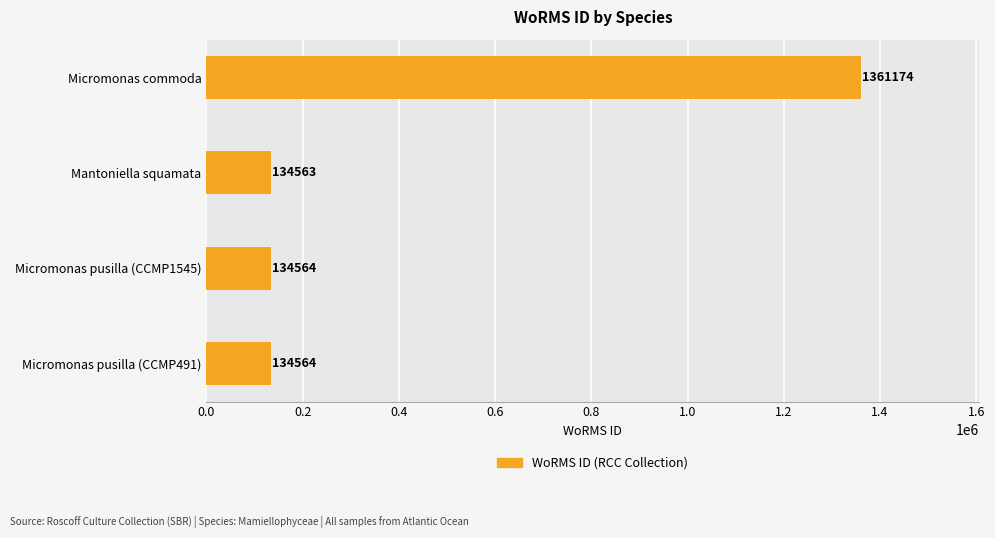

What is the smallest value displayed?

134563